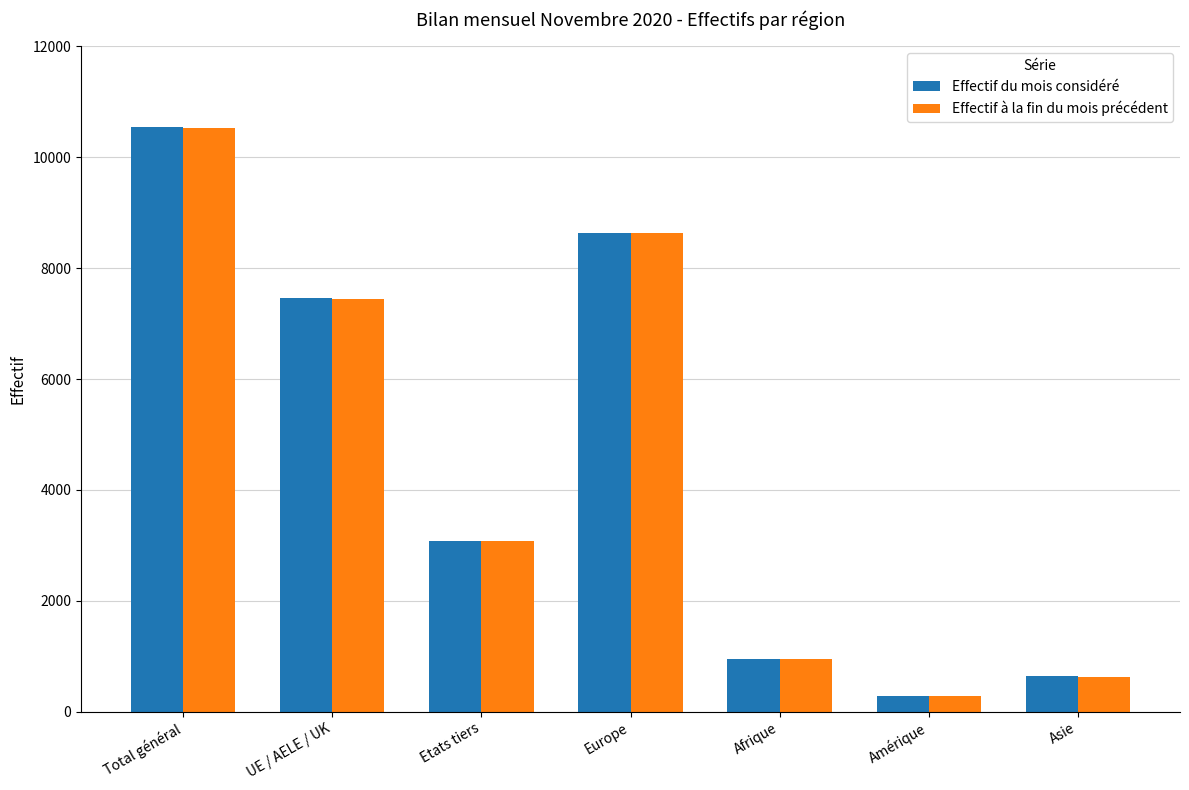

Reading left to right, transcribe all the data shown in this chart.

Effectif du mois considéré: 10546	7459	3087	8644	957	288	636
Effectif à la fin du mois précédent: 10527	7447	3080	8631	956	289	631